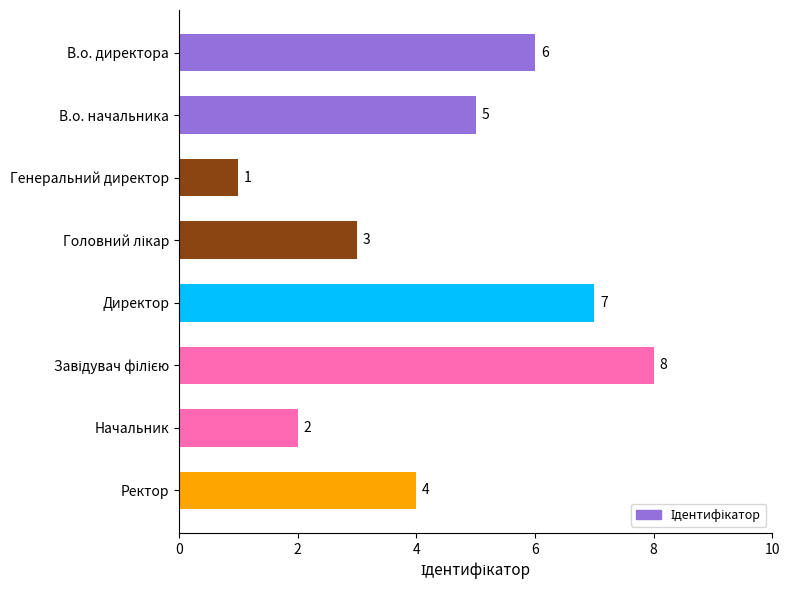

What is the difference between the second highest and minimum values?

6